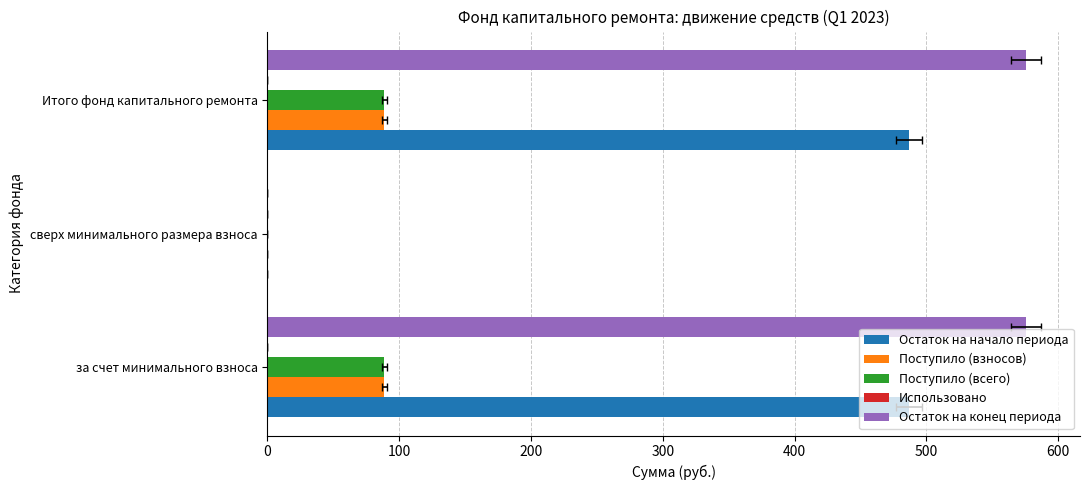

Reading left to right, transcribe all the data shown in this chart.

Остаток на начало периода: 486.8	0.0	486.8
Поступило (взносов): 88.9	0.0	88.9
Поступило (всего): 88.9	0.0	88.9
Использовано: 0.1	0.1	0.1
Остаток на конец периода: 575.7	0.0	575.7